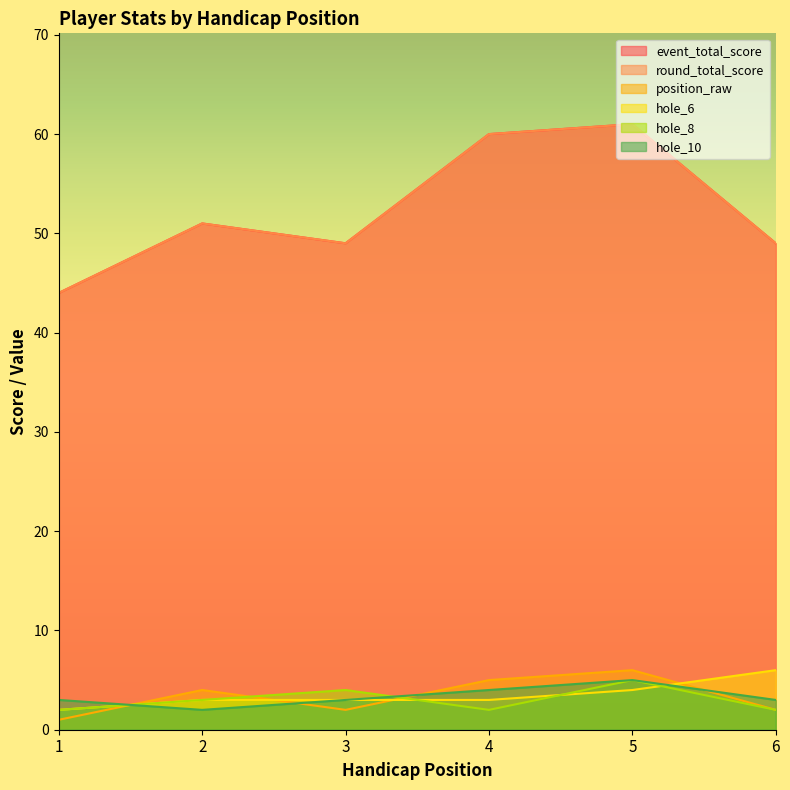

In hole_8, how many points are lower than both neighbors (excluding endpoints)?

1